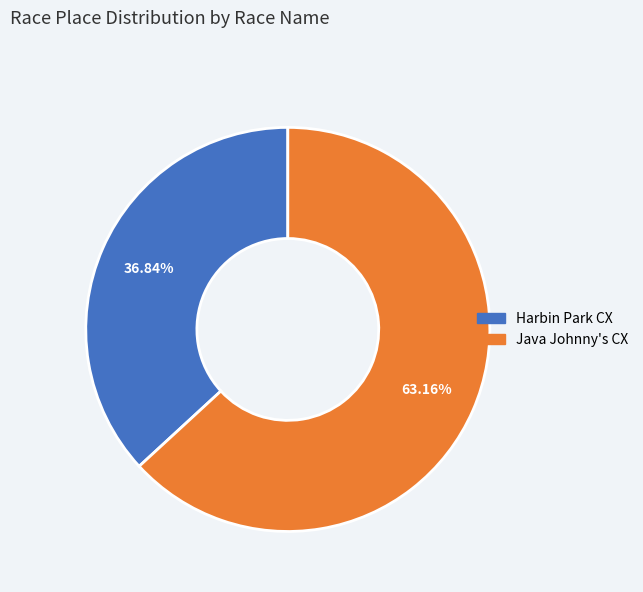

Approximately how many times larger is the value at Harbin Park CX compared to Java Johnny's CX?

0.6